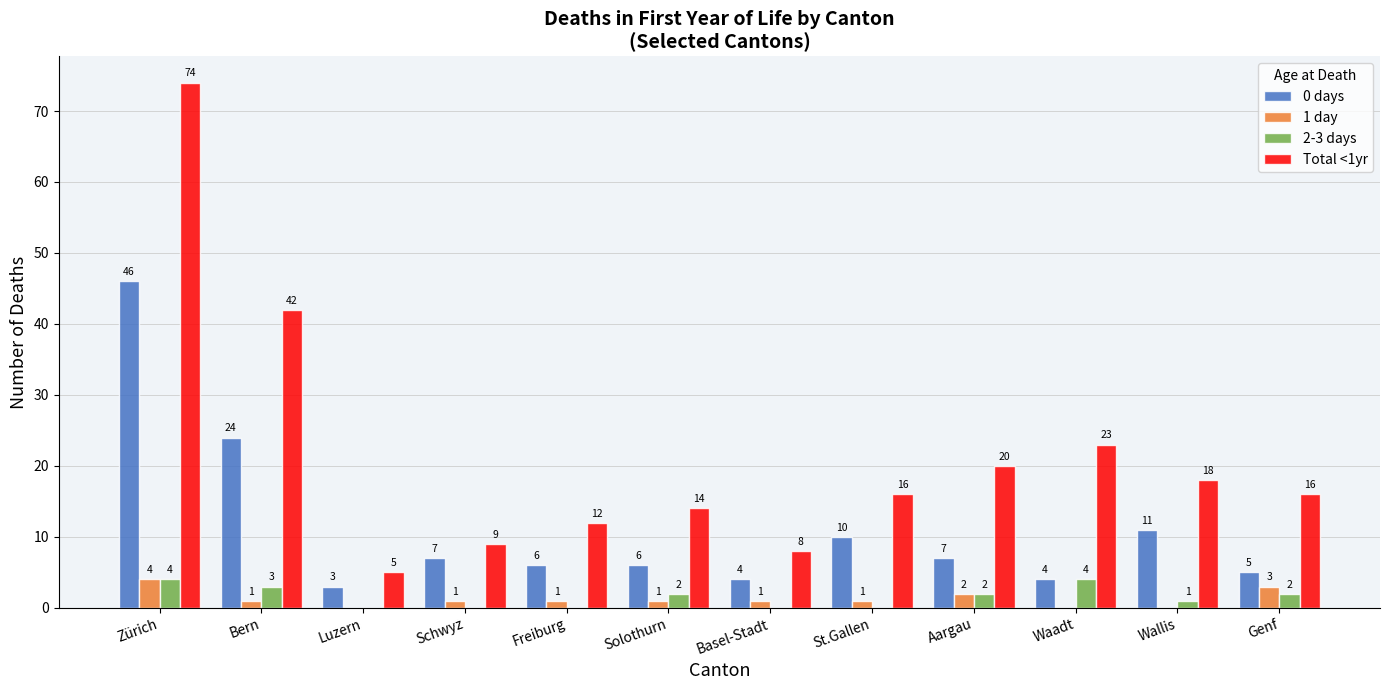

What is the maximum value shown in the chart?

74